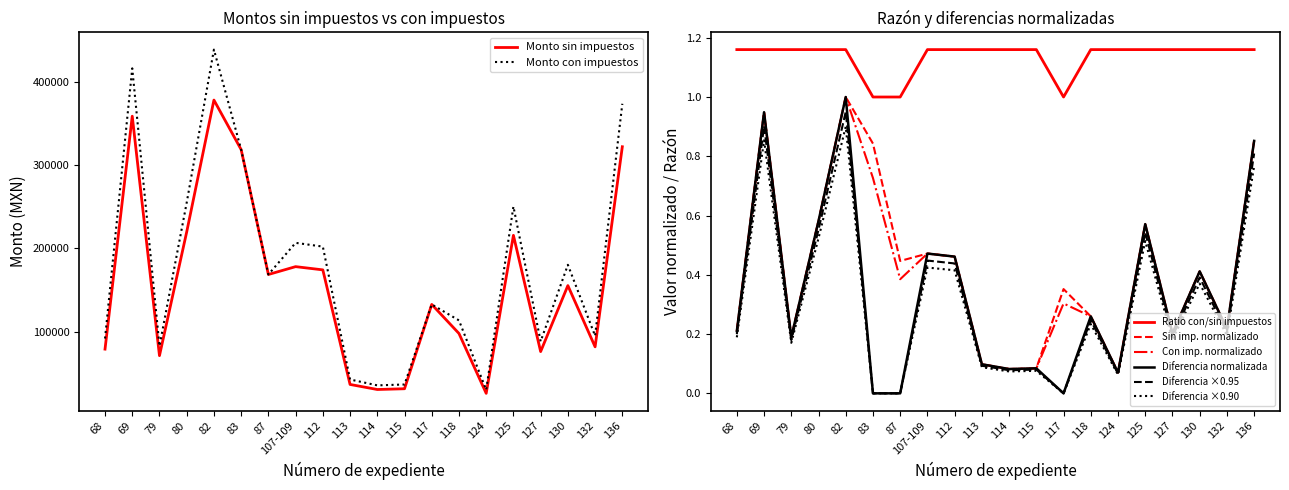

What is the minimum value for Monto con impuestos?

30624.0